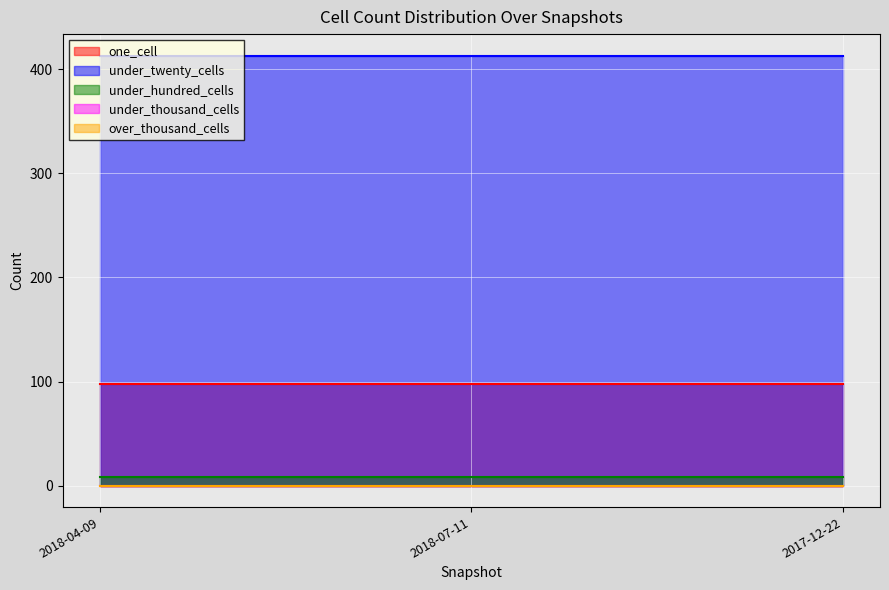

Reading left to right, list all the values displayed in this chart.

one_cell: 2017-12-22=98	2018-04-09=98	2018-07-11=98
under_twenty_cells: 2017-12-22=413	2018-04-09=413	2018-07-11=413
under_hundred_cells: 2017-12-22=8	2018-04-09=8	2018-07-11=8
under_thousand_cells: 2017-12-22=0	2018-04-09=0	2018-07-11=0
over_thousand_cells: 2017-12-22=0	2018-04-09=0	2018-07-11=0